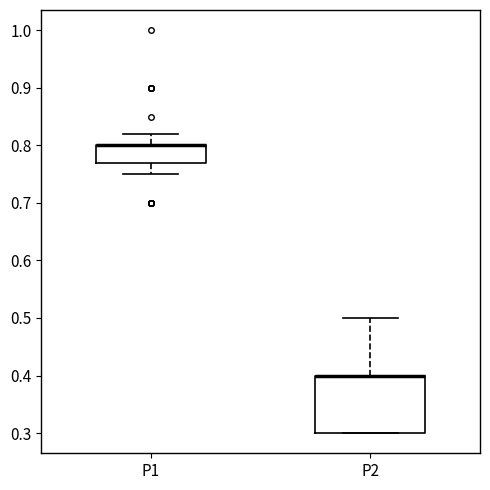

Reading left to right, read every box against the y-axis: the position of its median line, the range the box covers, and the ends of its whiskers. The values are not printed on the chart, so give them approximately, as read against the axis.

P1: median 0.80 (drawn on the box's upper edge), box 0.77 to 0.80, whiskers 0.75 to 0.82
P2: median 0.40 (drawn on the box's upper edge), box 0.30 to 0.40, whiskers 0.30 to 0.50